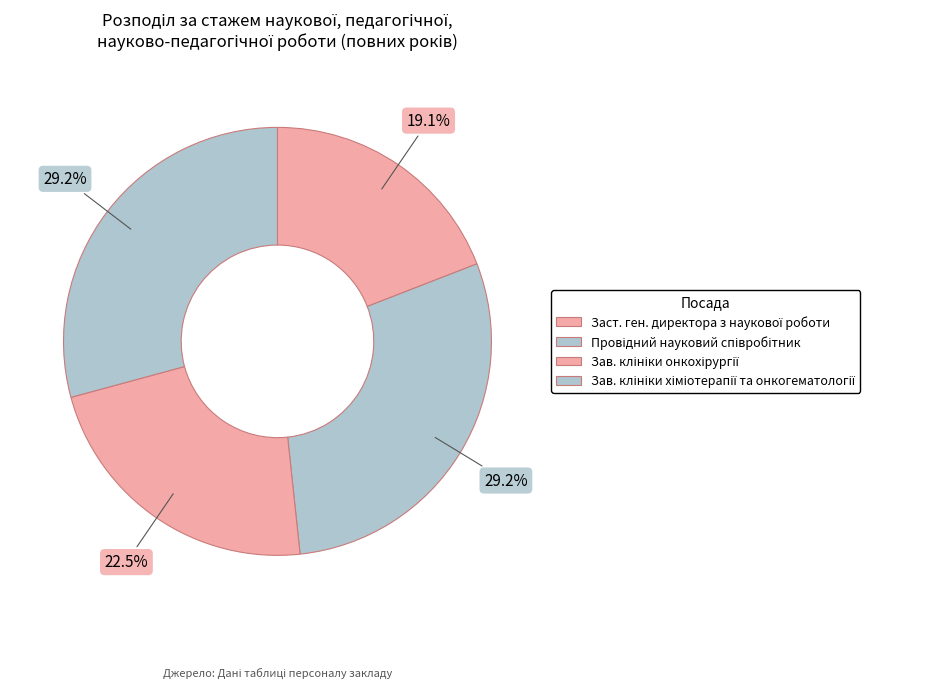

How many segments does this pie chart have?

4